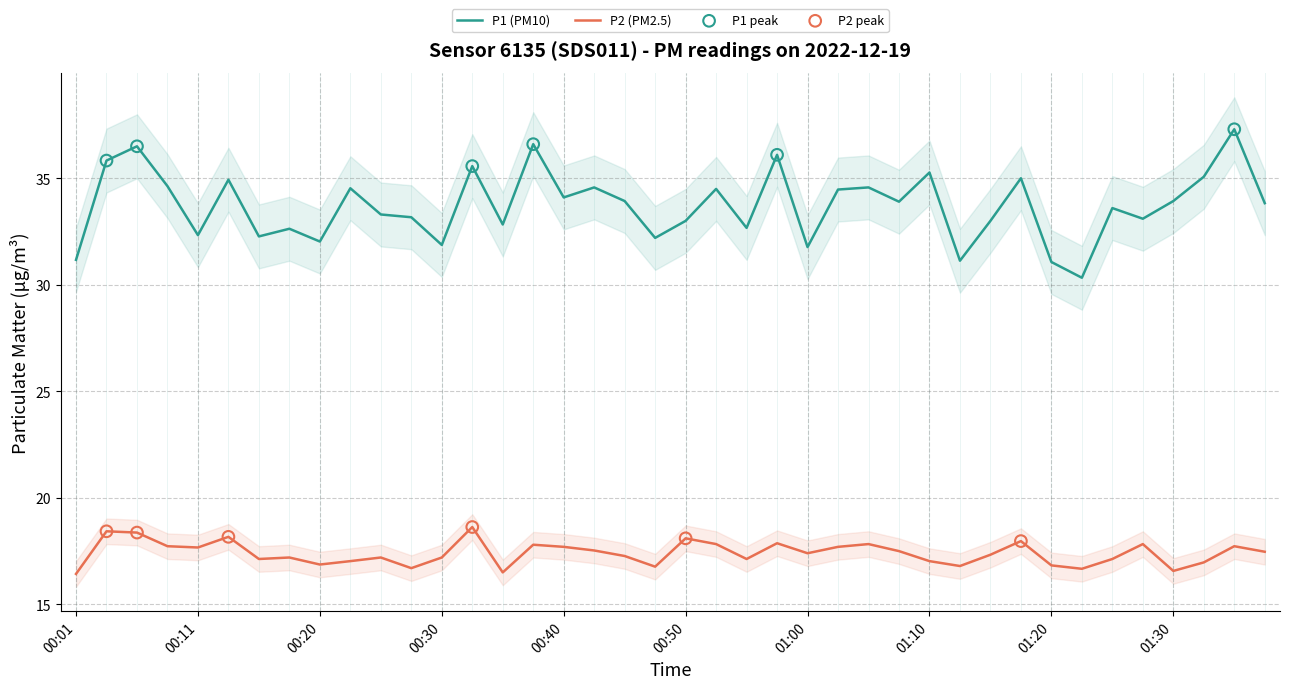

Which series contains the lowest Y value?

P2